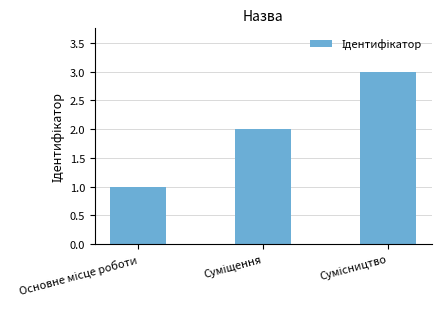

Reading left to right, extract all data points from this chart.

1	2	3